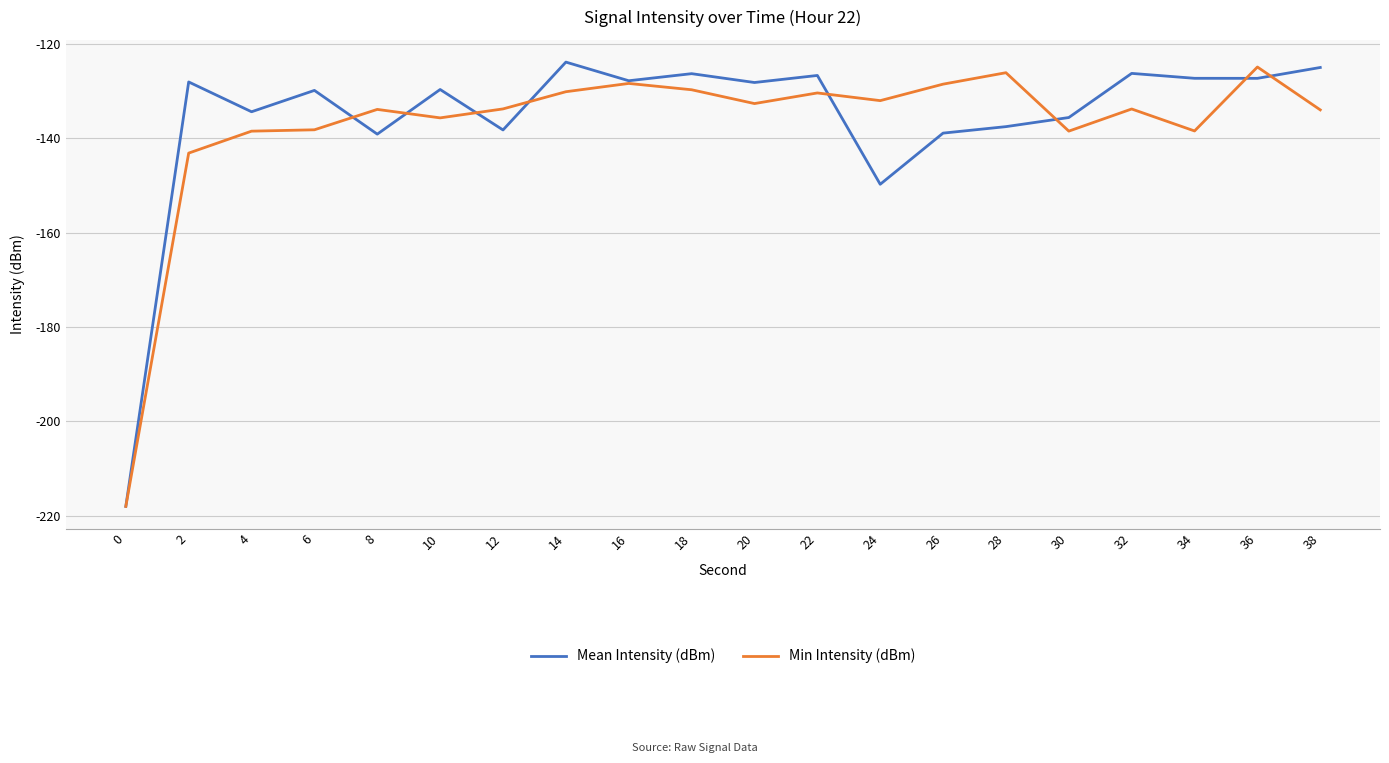

What is the spread (max minus min) of values at 36?

2.4